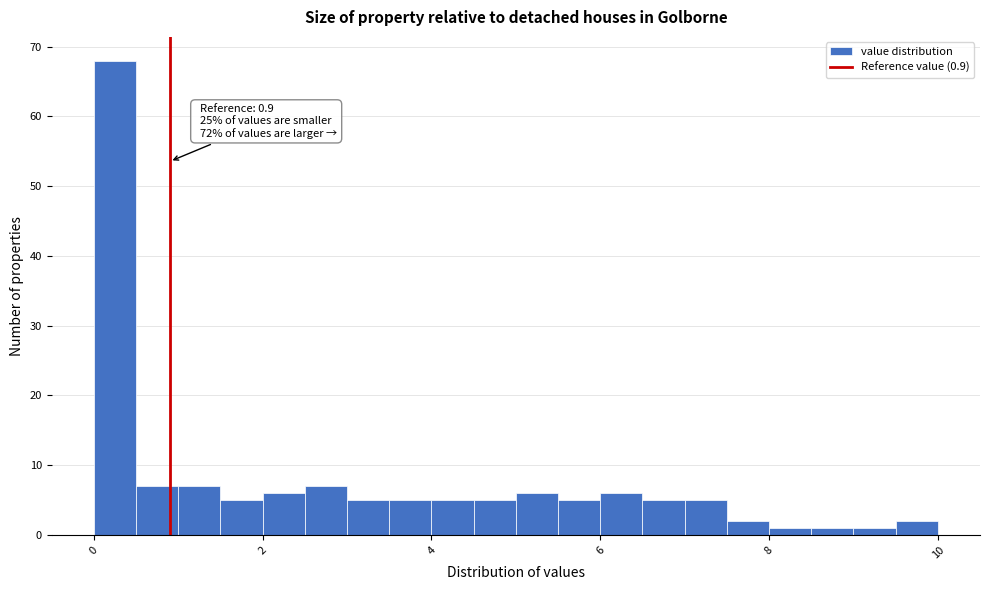

Around what value on the x-axis is the tallest bar? Give the approximate position of its centre, as read against the axis.

0.2